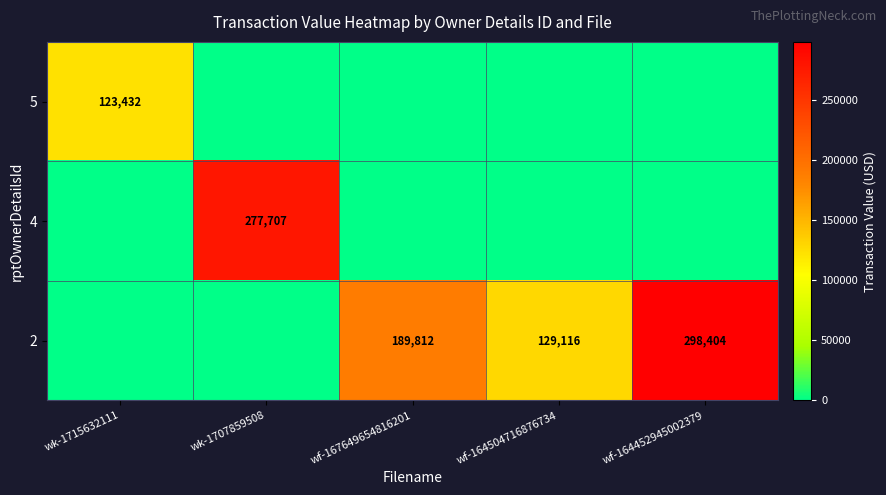

The value of 2 at wf-167649654816201 is 189812. True or false?

True